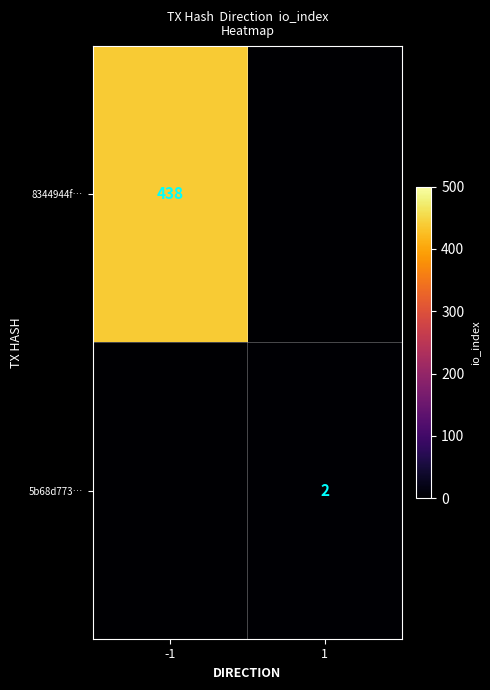

True or false: 5b68d773… has a value of 3 at 1.

False